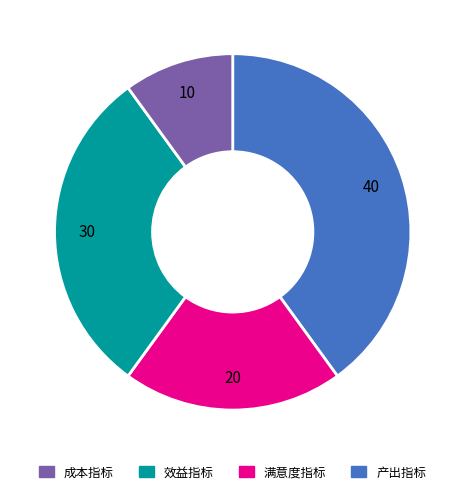

Is there a majority slice in this chart?

No